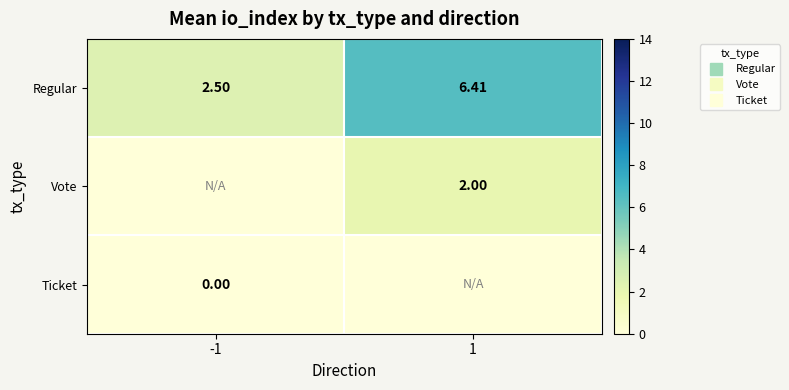

What is the total value across all series at 1?

8.4